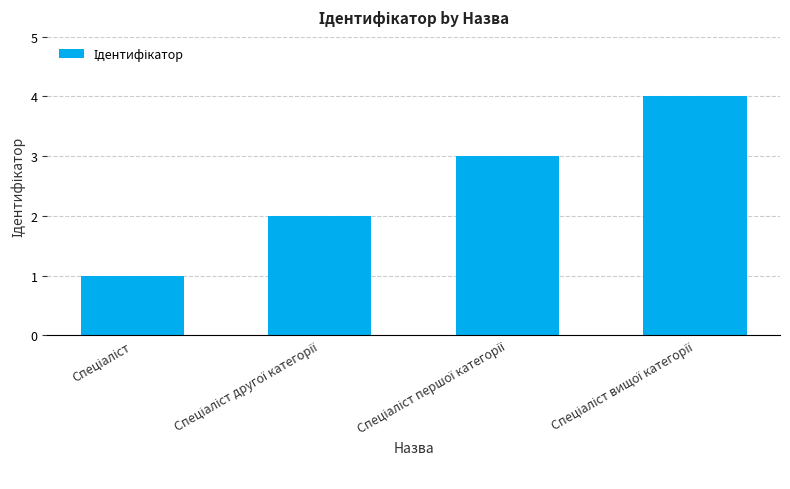

What is the greatest value displayed?

4